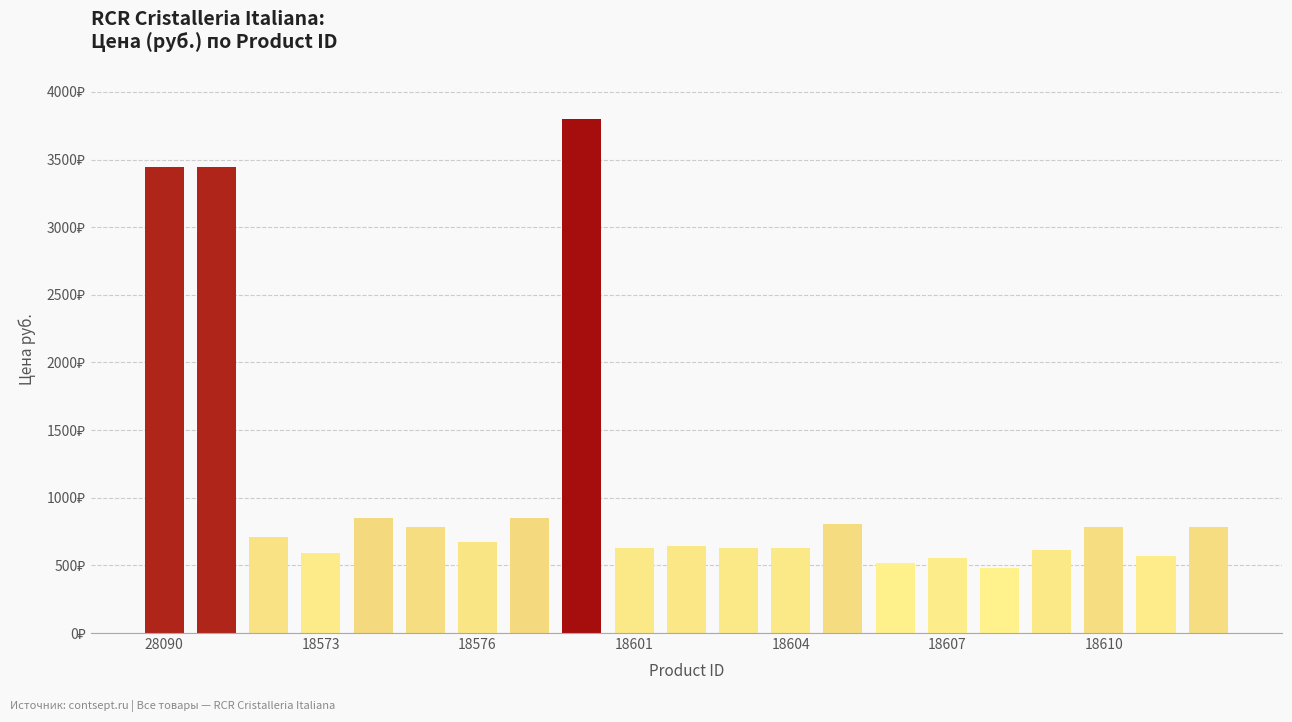

Are the bars horizontal?

No